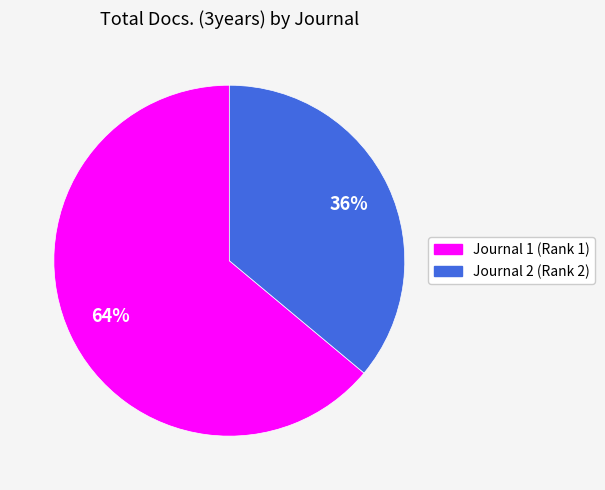

Is there any slice that represents more than half of the pie?

Yes